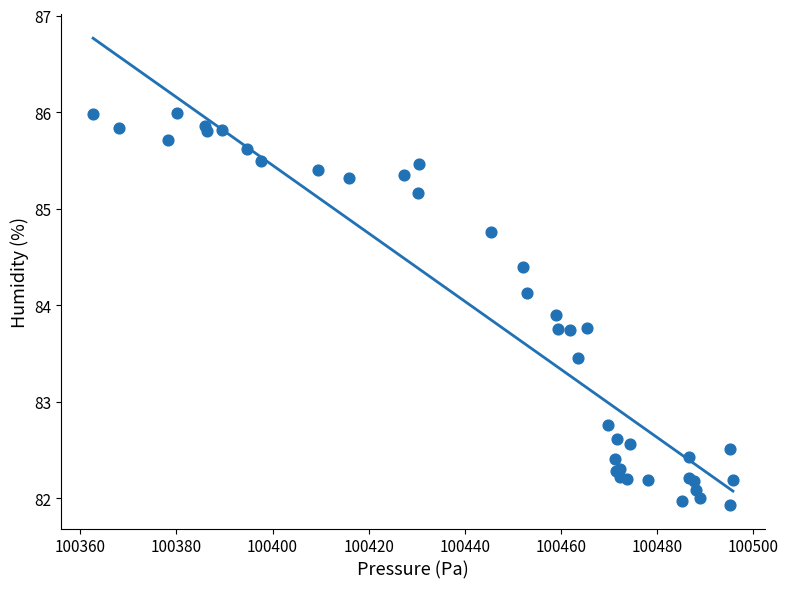

What Y value in the scatter plot is closest to 83?

82.8